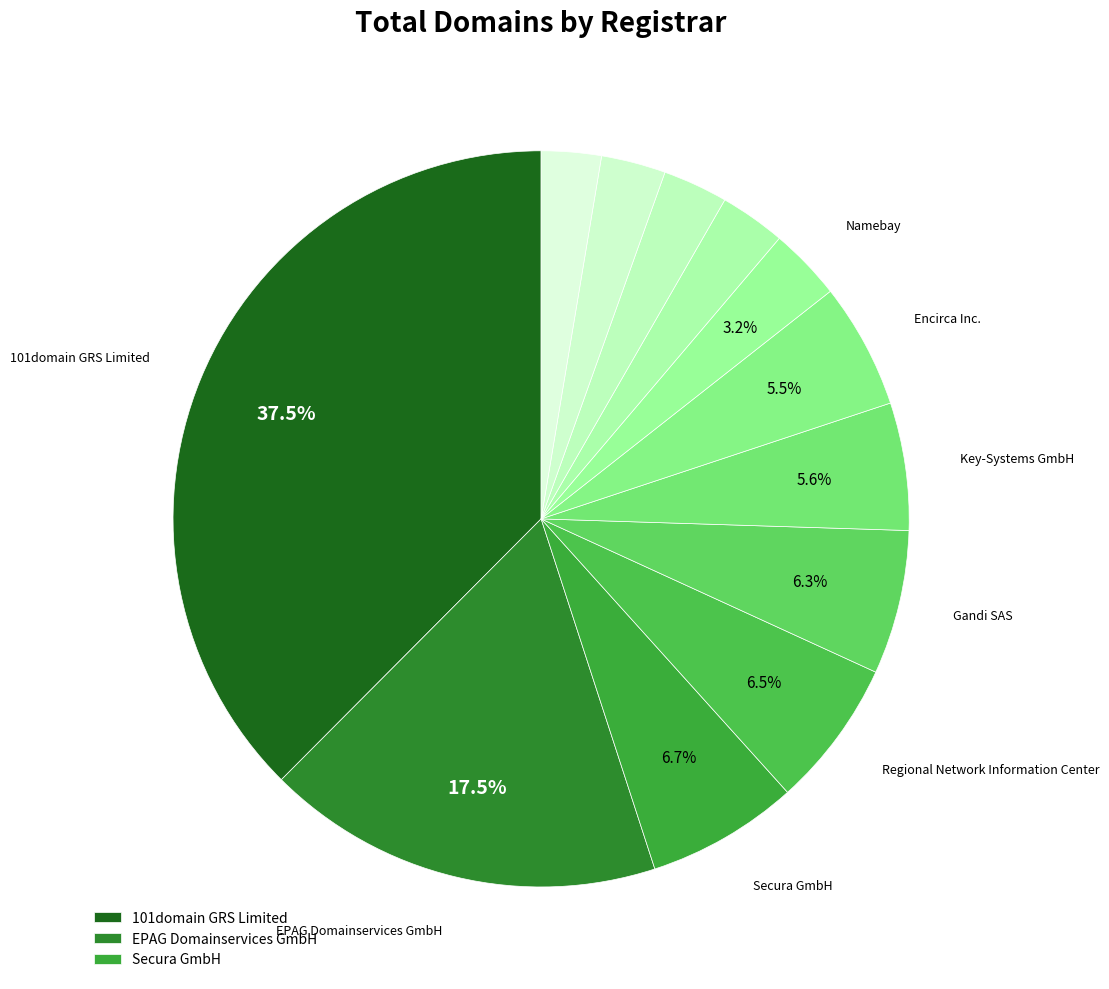

How many slices are in this pie chart?

12